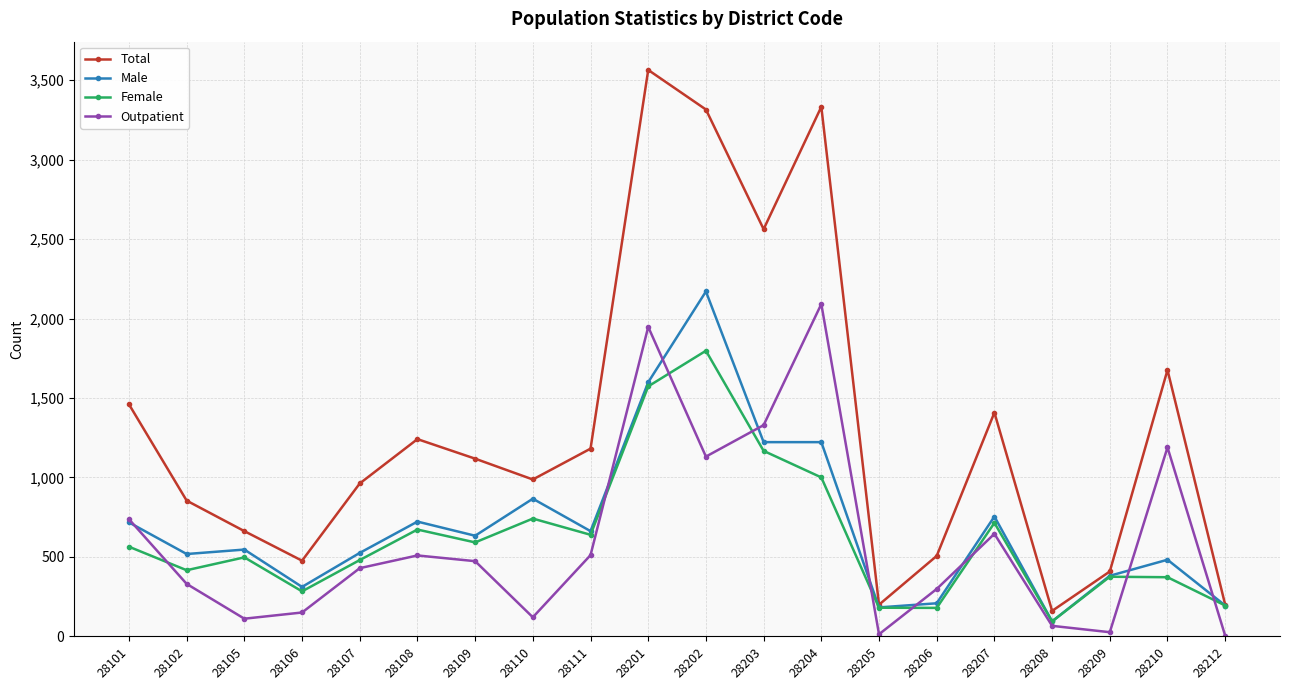

Which series has the largest total across all categories?

Total